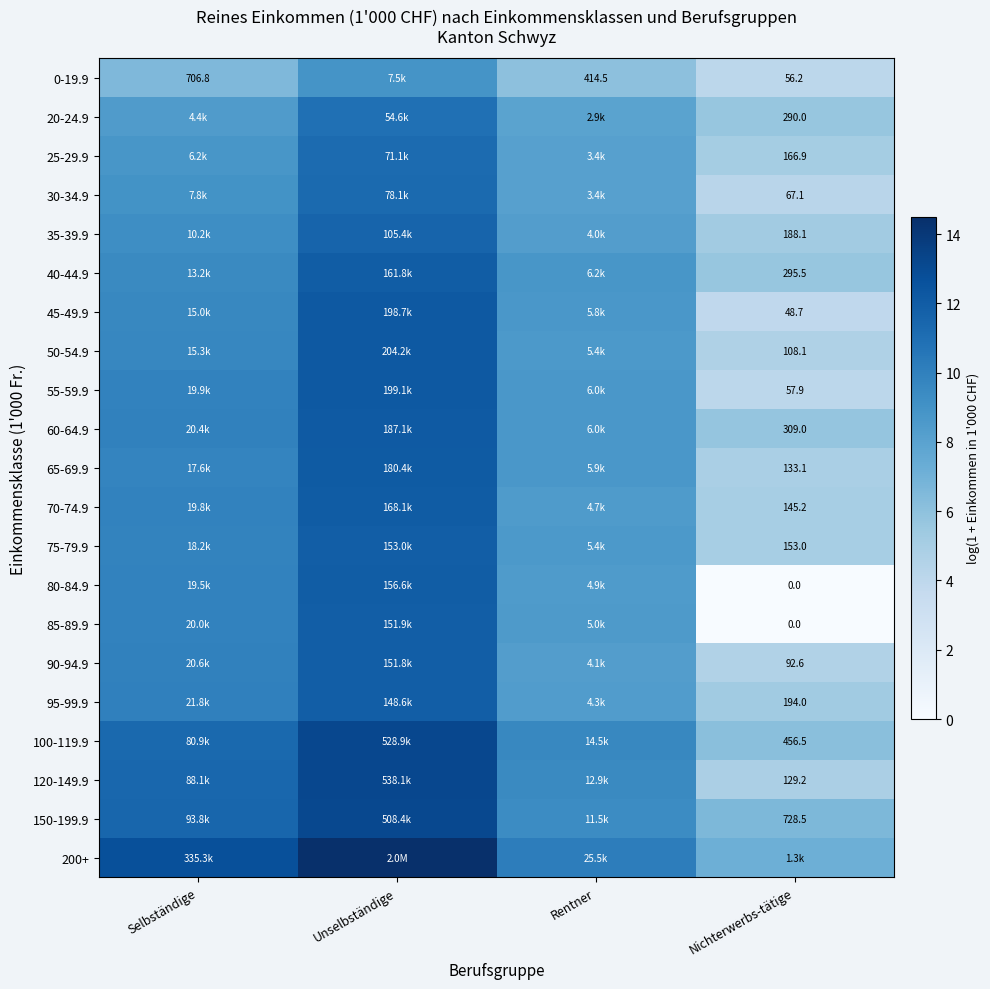

How many series are shown in this chart?

21